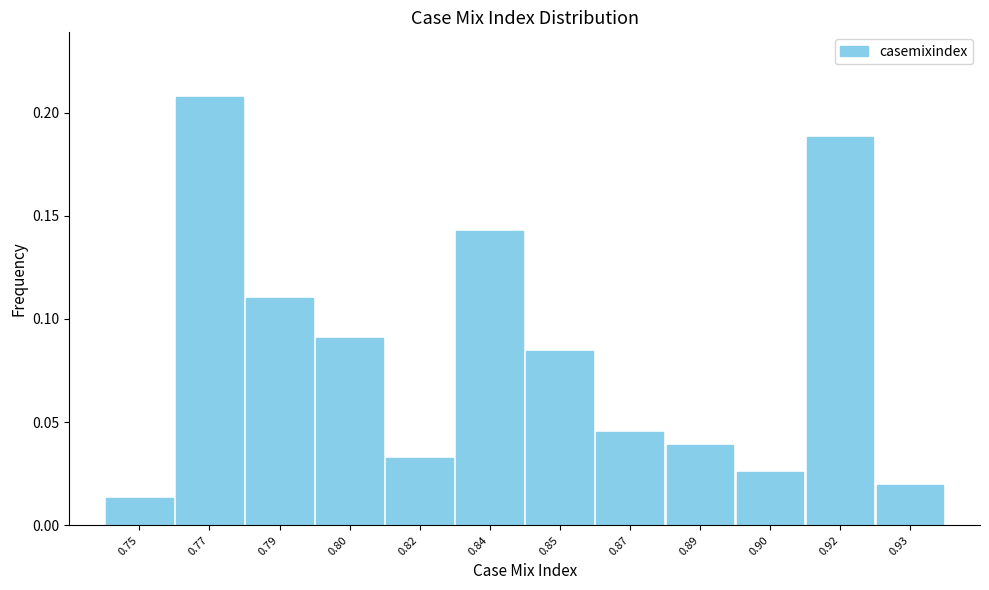

At which label is the value closest to 0?

0.75